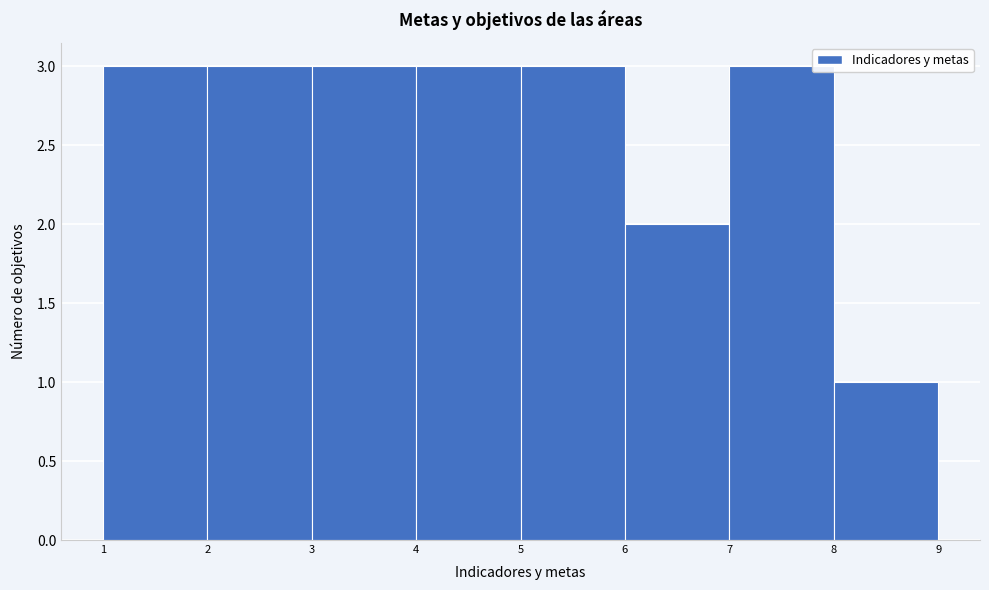

Reading left to right, list every bar in this chart as the range it spans on the x-axis followed by its height. The values are not printed on the chart, so give them approximately, as read against the axis.

1 to 2: 3
2 to 3: 3
3 to 4: 3
4 to 5: 3
5 to 6: 3
6 to 7: 2
7 to 8: 3
8 to 9: 1